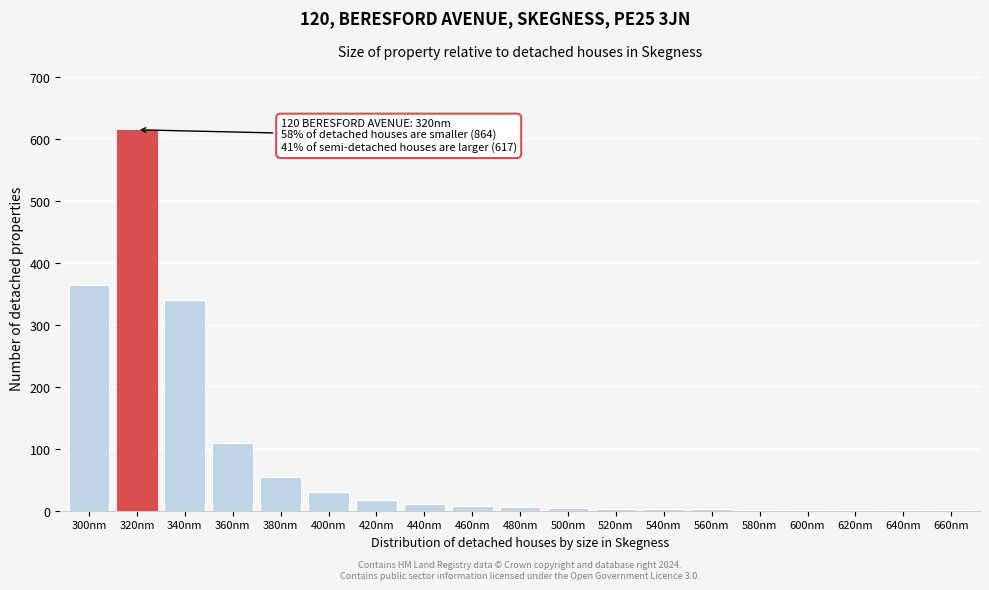

True or false: the data shows 4 at 520nm.

True